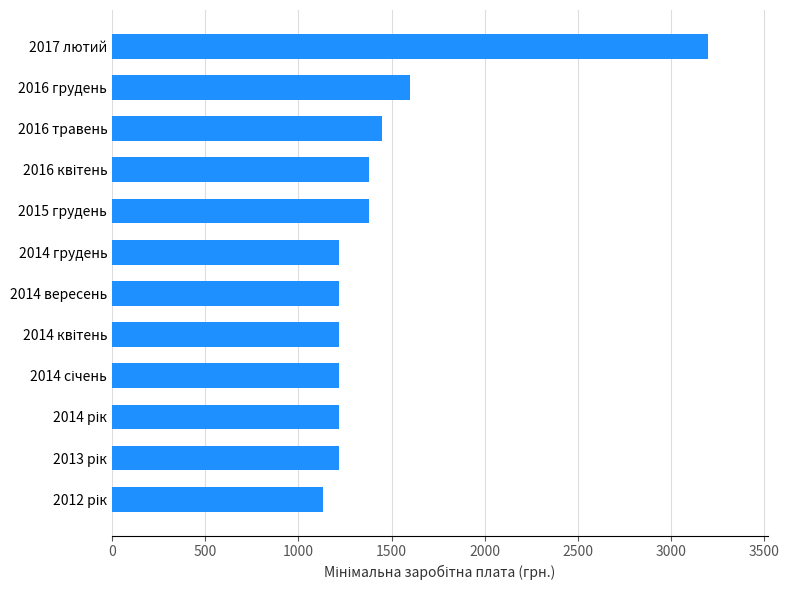

What is the minimum value shown in the chart?

1134